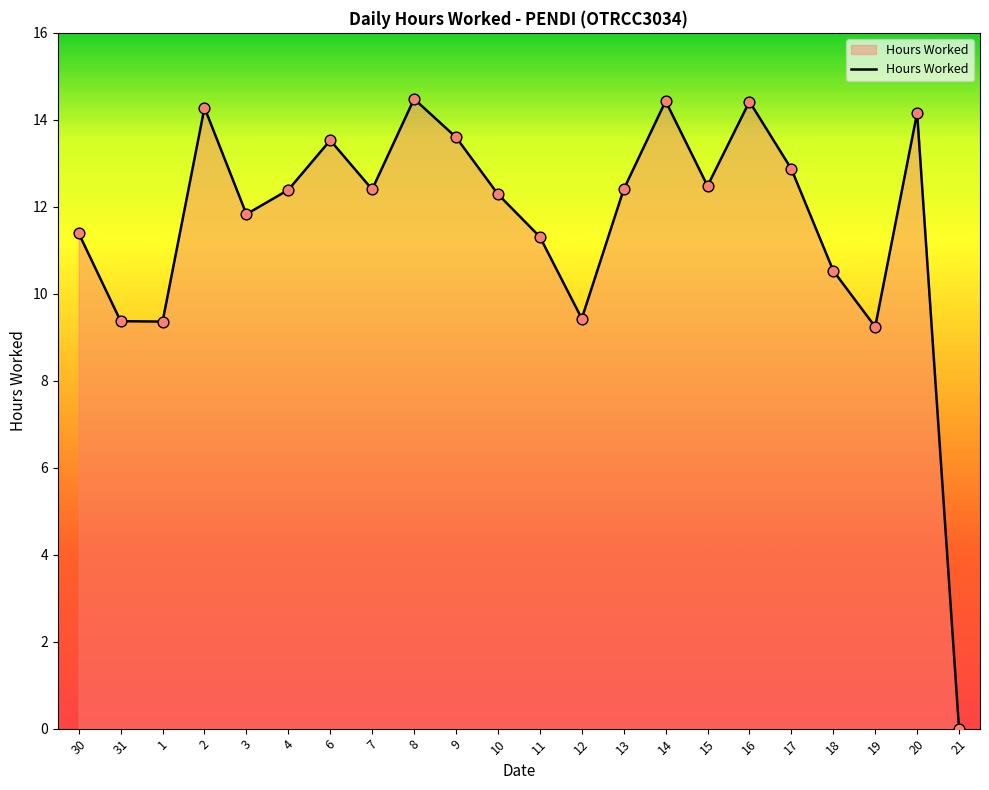

Which has a higher value, 2 or 15?

2